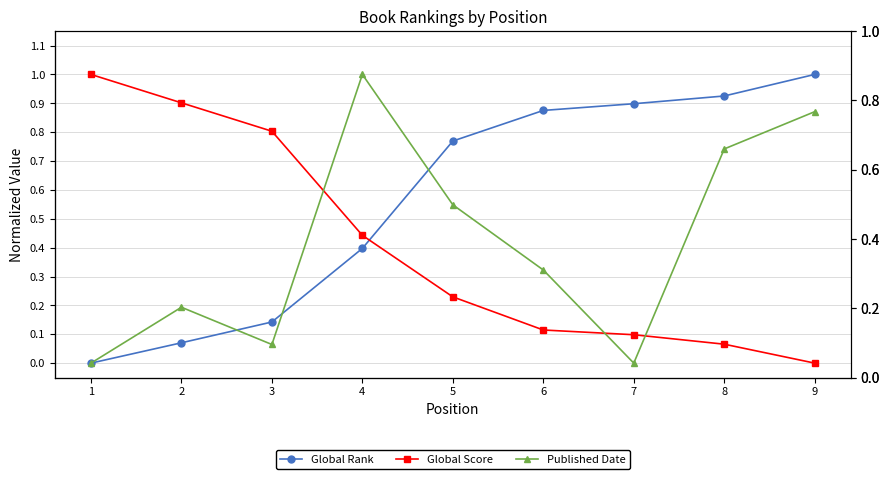

Which series has the largest total across all categories?

Global Rank